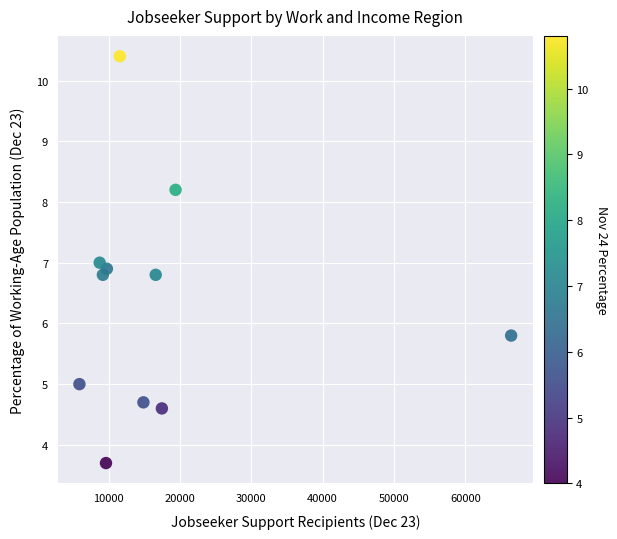

What is the average X value?

17234.2